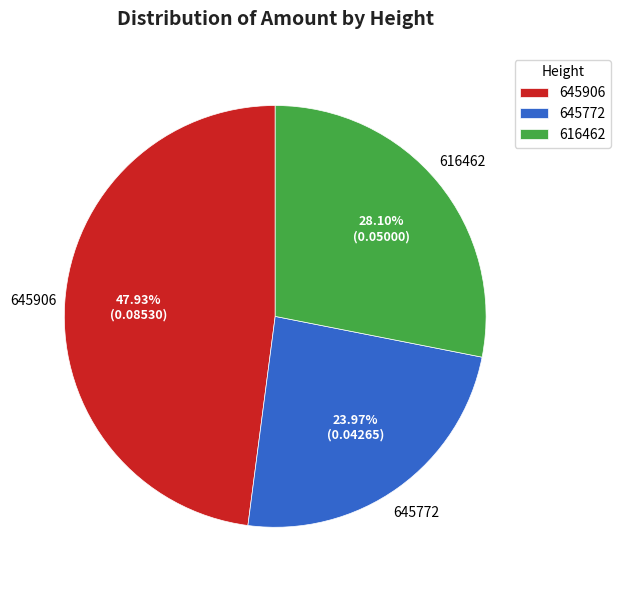

The 616462 slice represents 37% of the pie. True or false?

False